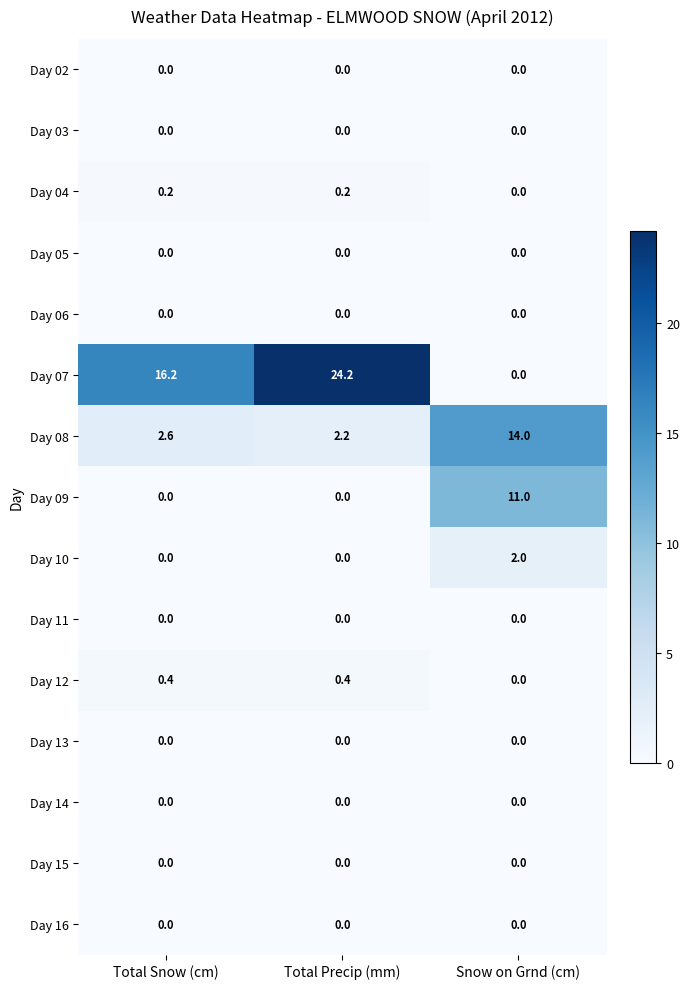

Which category has the highest value across all series?

Total Precip (mm)